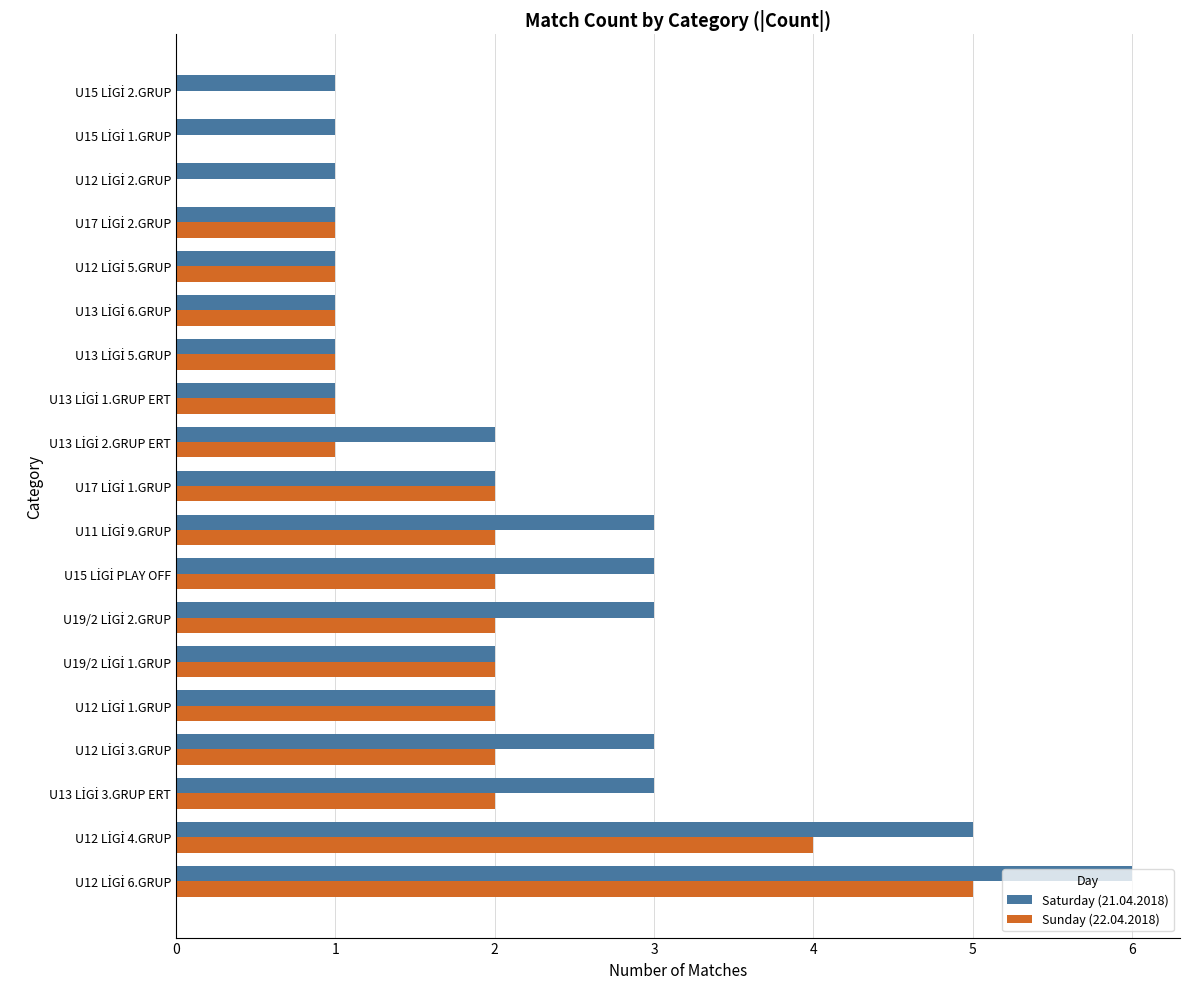

What is the maximum value shown in the chart?

6